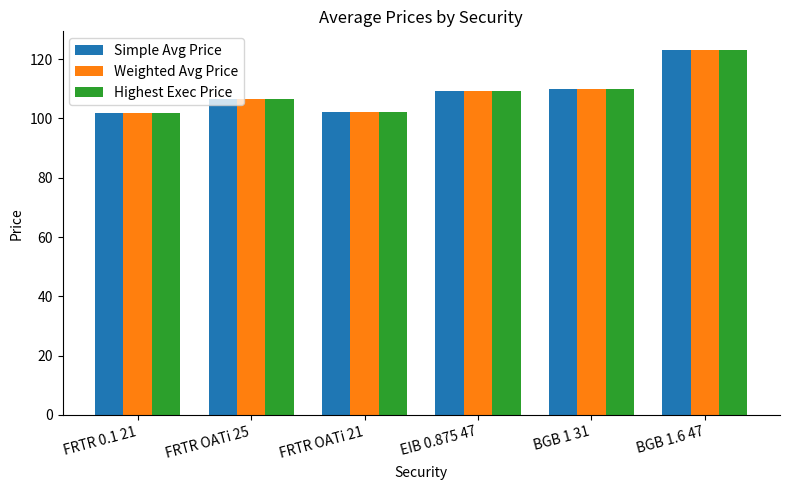

The Highest Exec Price series shows 109.3 at EIB 0.875 47. True or false?

True